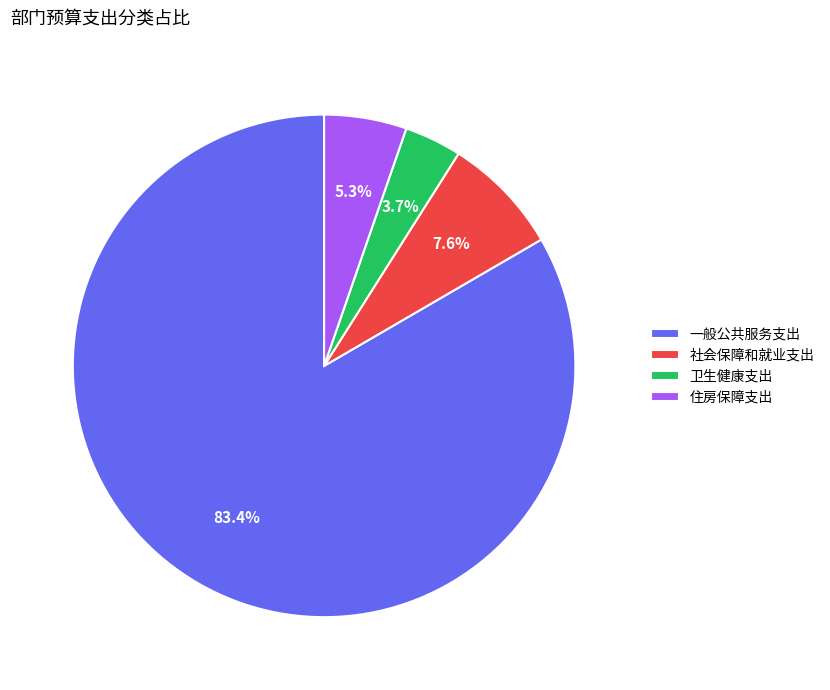

To the nearest percent, what is the difference between the largest and smallest slice percentages?

80%